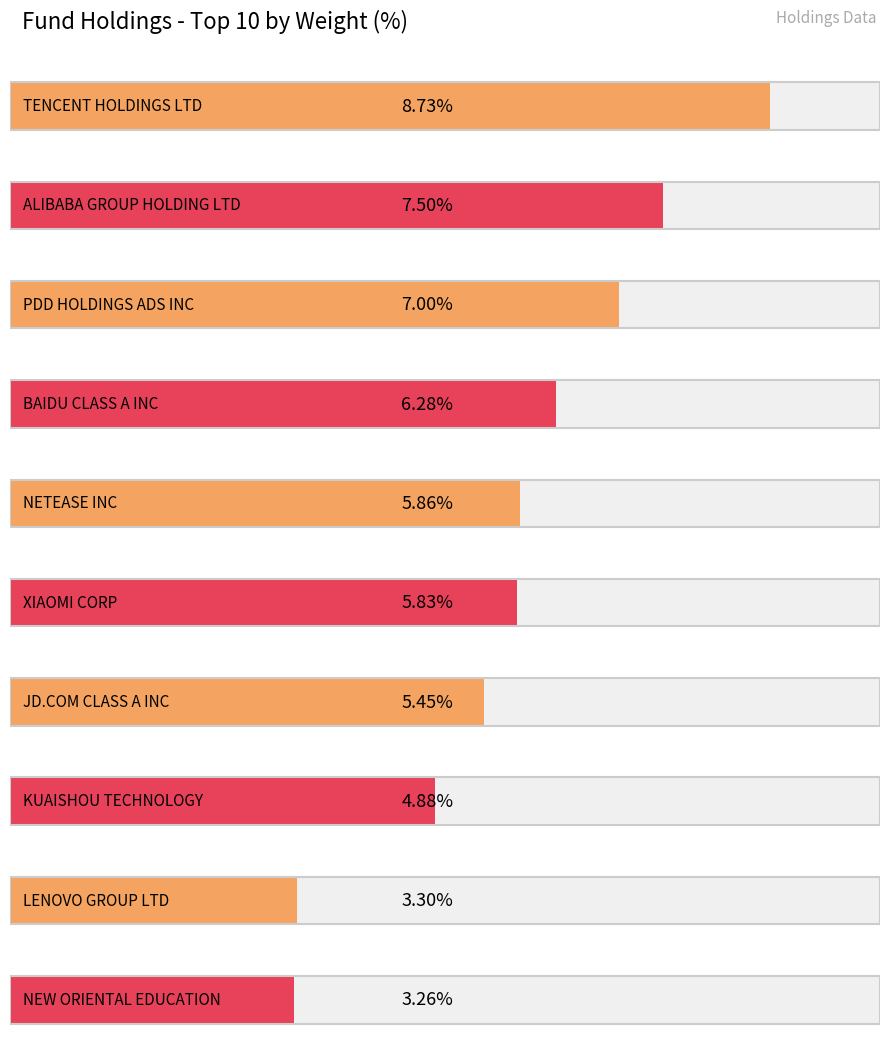

The value at PDD HOLDINGS ADS INC is 1.5. True or false?

False